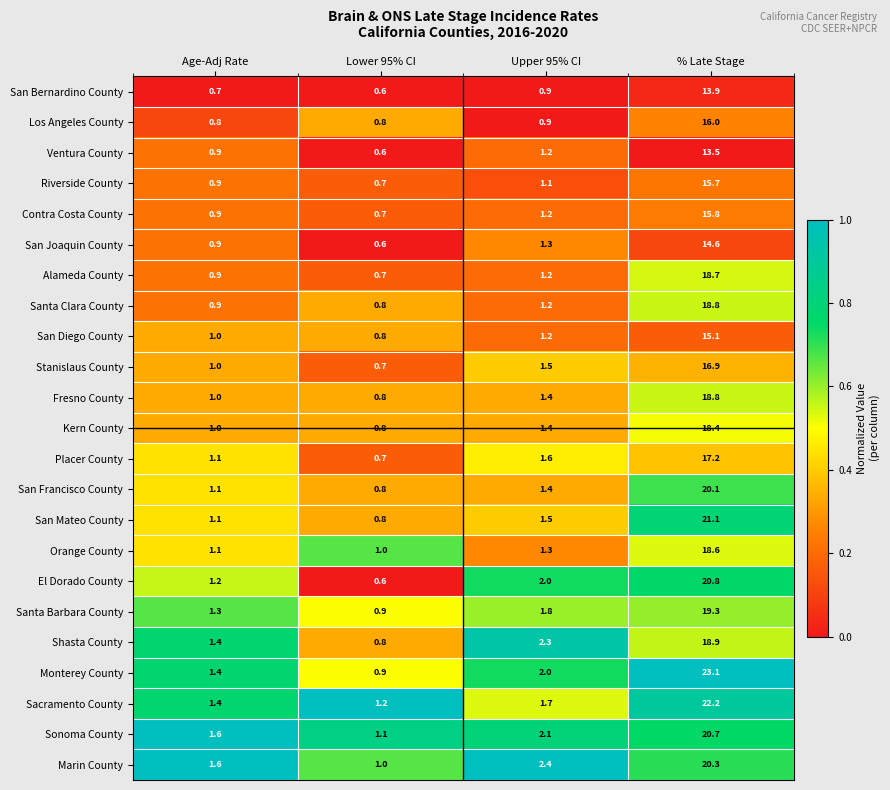

Between Upper 95% CI and % Late Stage, which series saw the biggest shift?

Monterey County